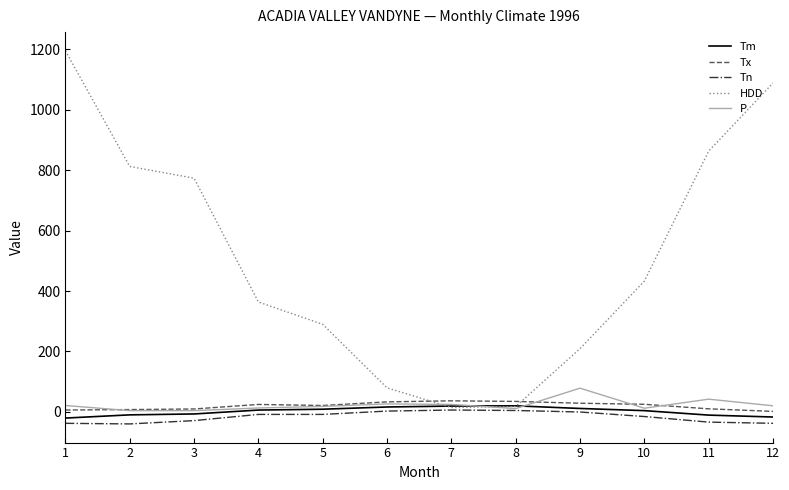

The value of HDD at 1 is 1829.1. True or false?

False